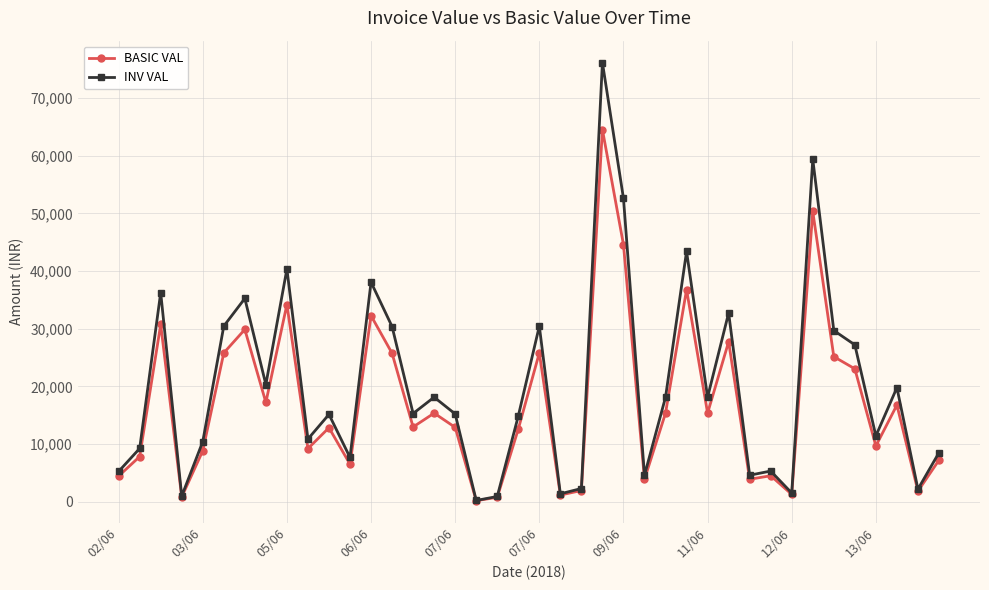

What is the greatest value displayed?

76169.0